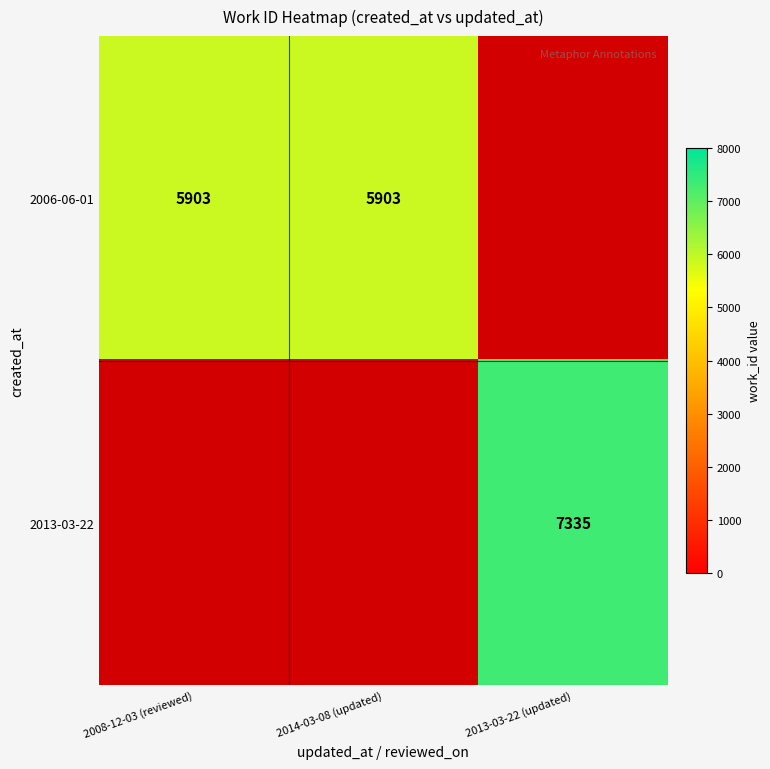

Is it true that 2006-06-01 equals 5903 at 2008-12-03 (reviewed)?

True